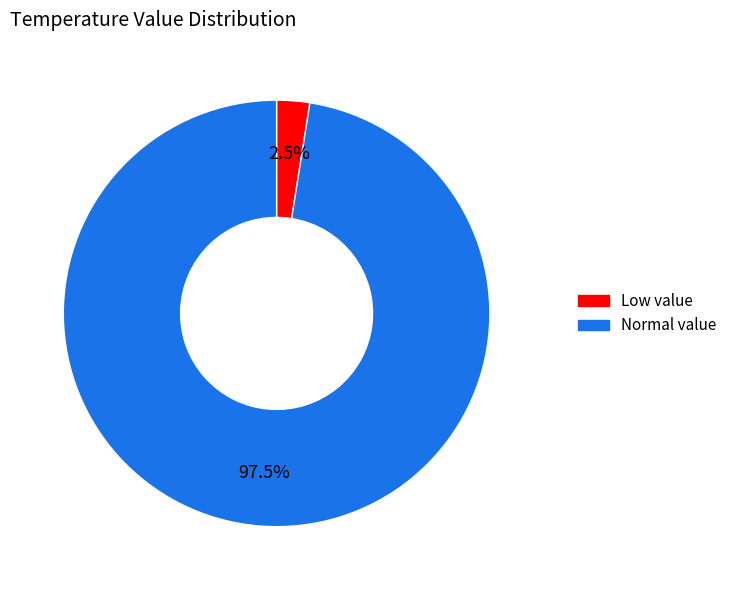

Is there any slice that represents more than half of the pie?

Yes